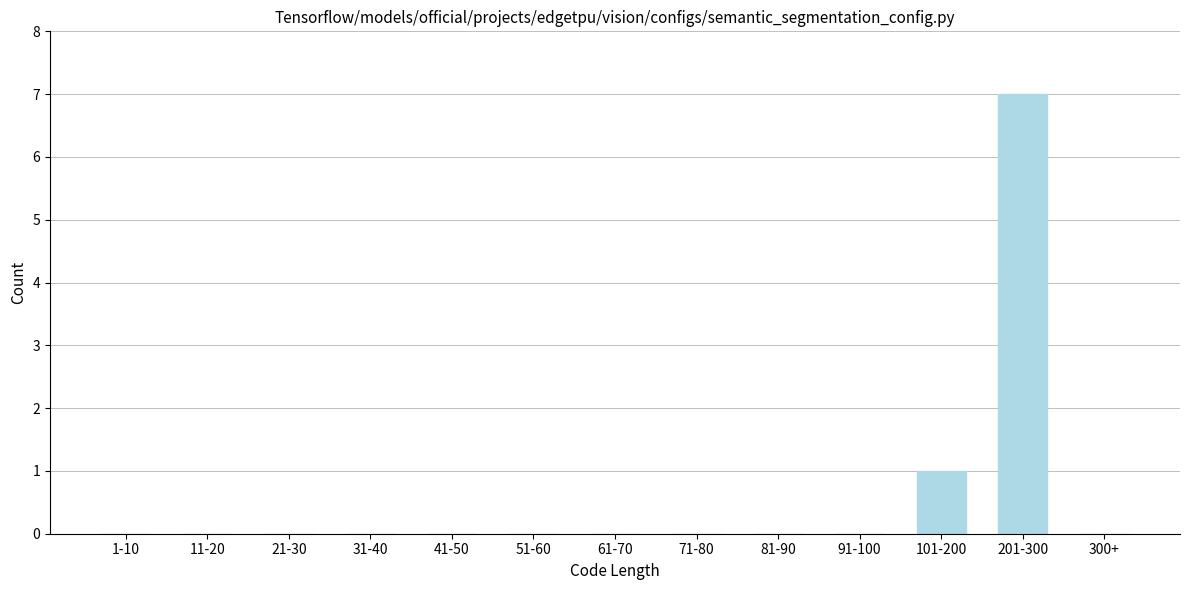

Reading left to right, transcribe all the data shown in this chart.

1-10=0	11-20=0	21-30=0	31-40=0	41-50=0	51-60=0	61-70=0	71-80=0	81-90=0	91-100=0	101-200=1	201-300=7	300+=0